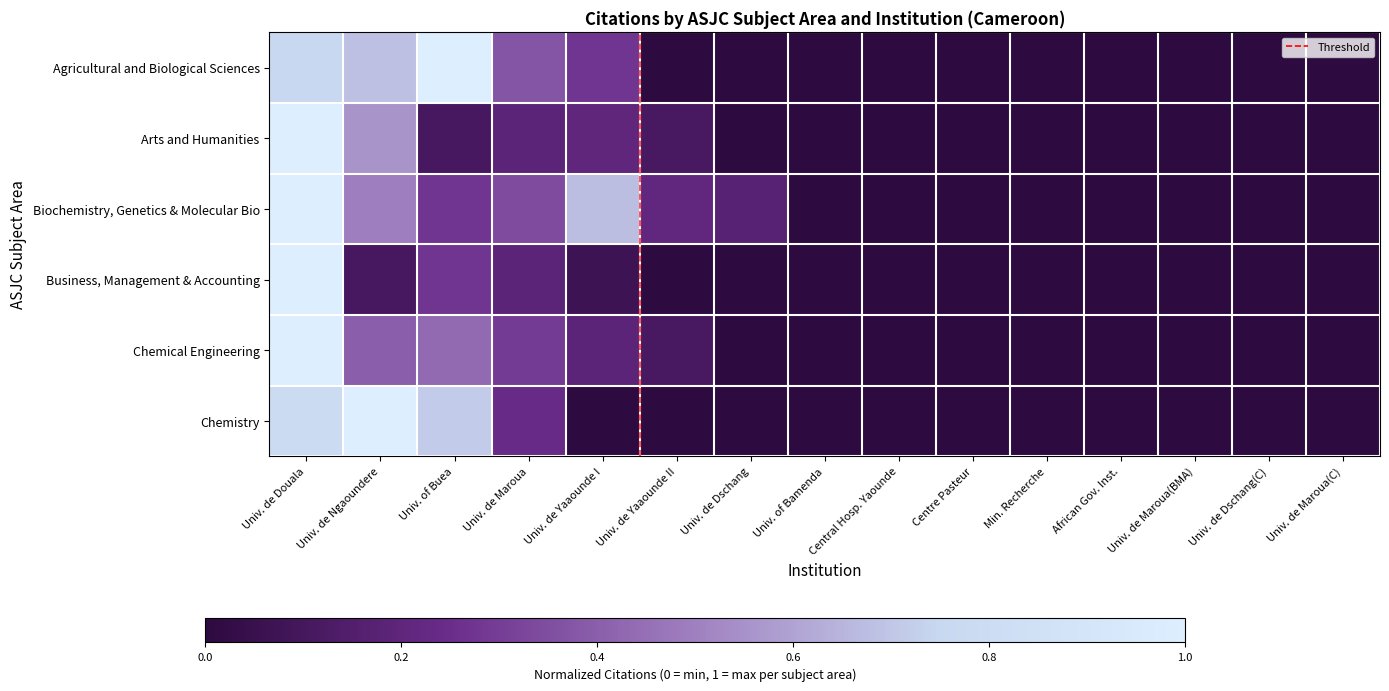

Reading left to right, transcribe all the data shown in this chart.

Agricultural and Biological Sciences: 0.8	0.7	1.0	0.4	0.3	0.0	0.0	0.0	0.0	0.0	0.0	0.0	0.0	0.0	0.0
Arts and Humanities: 1.0	0.6	0.1	0.2	0.2	0.1	0.0	0.0	0.0	0.0	0.0	0.0	0.0	0.0	0.0
Biochemistry, Genetics & Molecular Bio: 1.0	0.5	0.3	0.3	0.7	0.2	0.2	0.0	0.0	0.0	0.0	0.0	0.0	0.0	0.0
Business, Management & Accounting: 1.0	0.1	0.3	0.2	0.1	0.0	0.0	0.0	0.0	0.0	0.0	0.0	0.0	0.0	0.0
Chemical Engineering: 1.0	0.4	0.4	0.3	0.2	0.1	0.0	0.0	0.0	0.0	0.0	0.0	0.0	0.0	0.0
Chemistry: 0.8	1.0	0.7	0.2	0.0	0.0	0.0	0.0	0.0	0.0	0.0	0.0	0.0	0.0	0.0